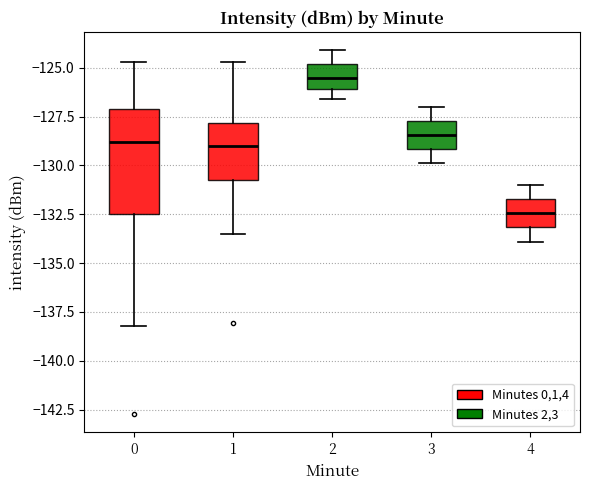

Where does the median line of the box at x = 0 sit on the y-axis? The values are not printed on the chart, so give them approximately, as read against the axis.

-129.0